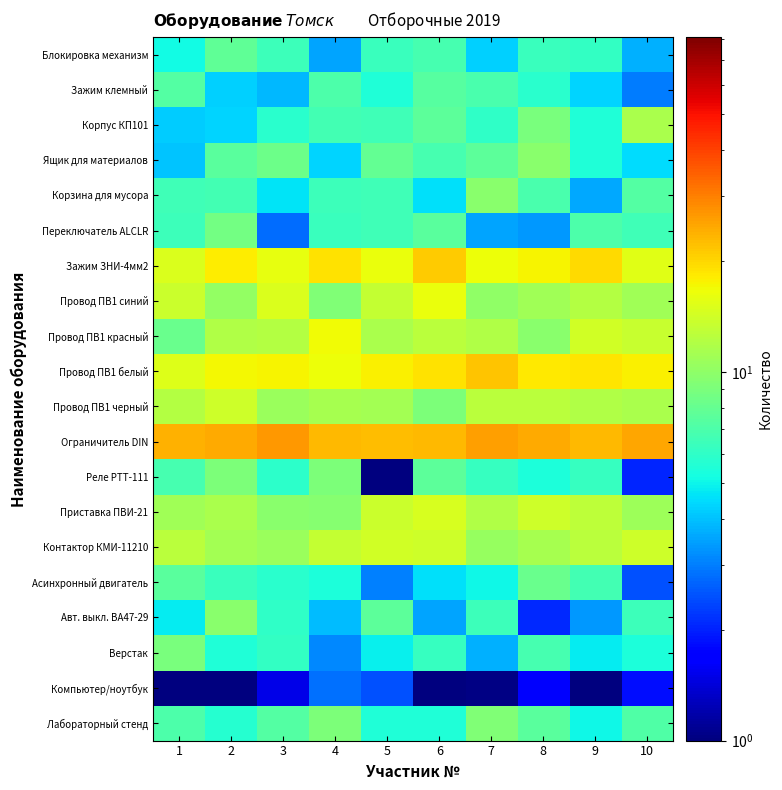

At 9, list the series in order from smallest to largest.

Компьютер/ноутбук, Авт. выкл. ВА47-29, Корзина для мусора, Зажим клемный, Верстак, Лабораторный стенд, Корпус КП101, Ящик для материалов, Блокировка механизм, Реле РТТ-111, Асинхронный двигатель, Переключатель ALCLR, Провод ПВ1 черный, Провод ПВ1 синий, Контактор КМИ-11210, Приставка ПВИ-21, Провод ПВ1 красный, Провод ПВ1 белый, Зажим ЗНИ-4мм2, Ограничитель DIN